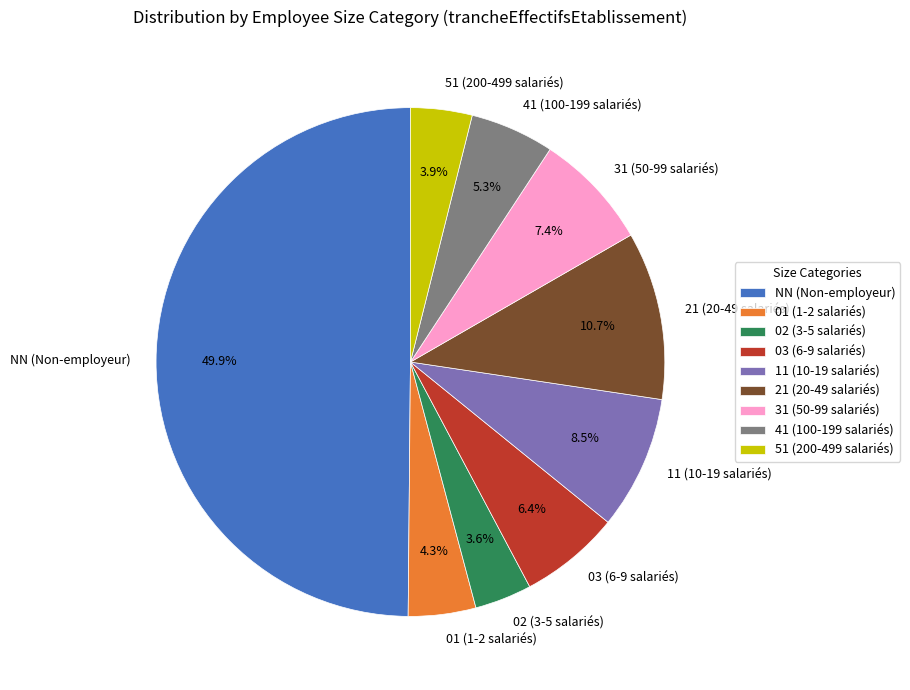

Which category has the biggest portion of the pie?

NN